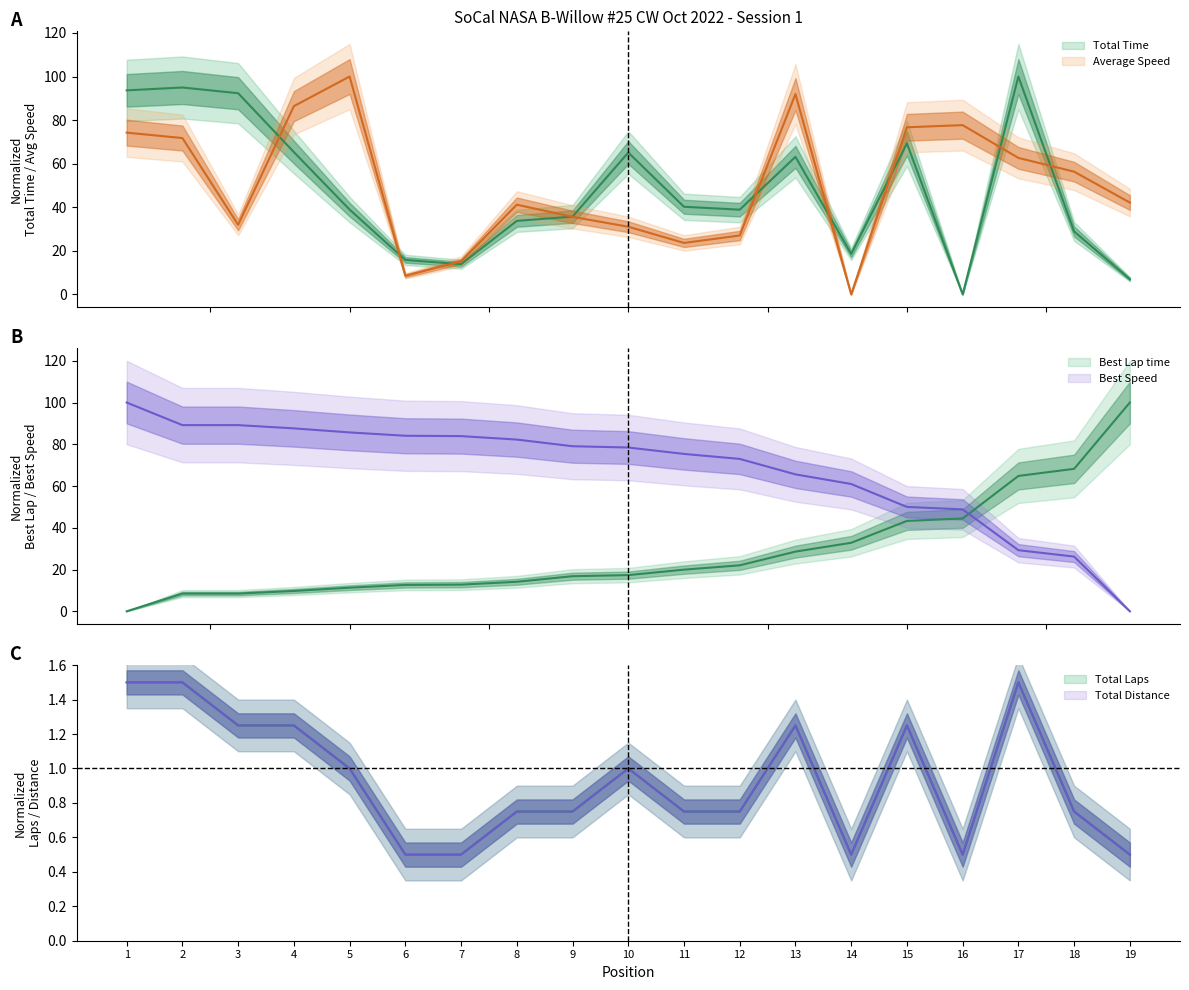

Which series has the largest total across all categories?

Best Speed